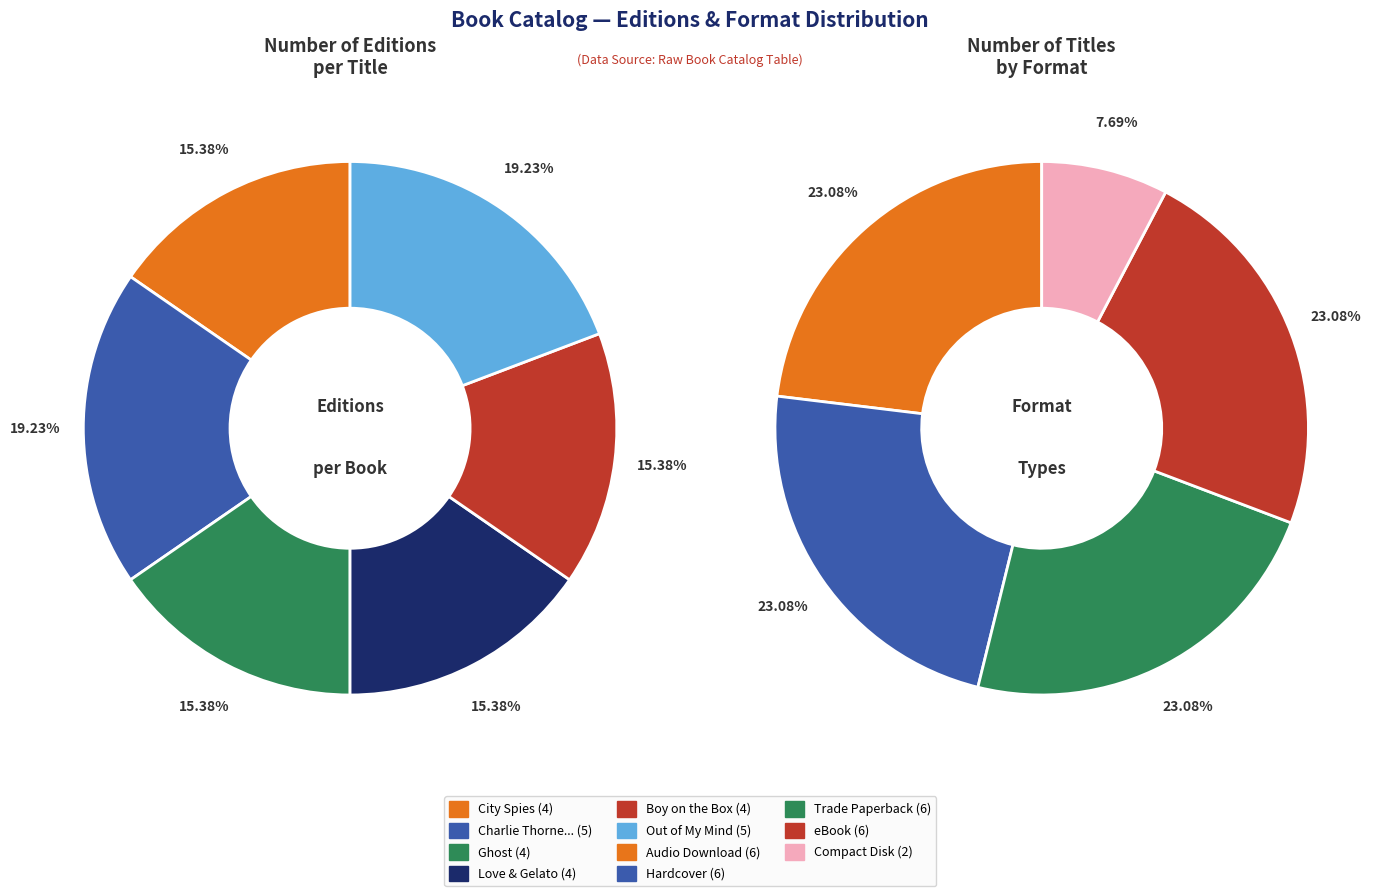

What percentage is NOT represented by 3?

84.6%